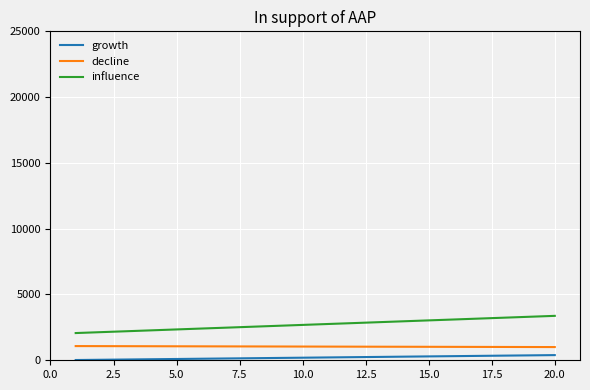

List the series in order of their overall mean, lowest first.

growth, decline, influence